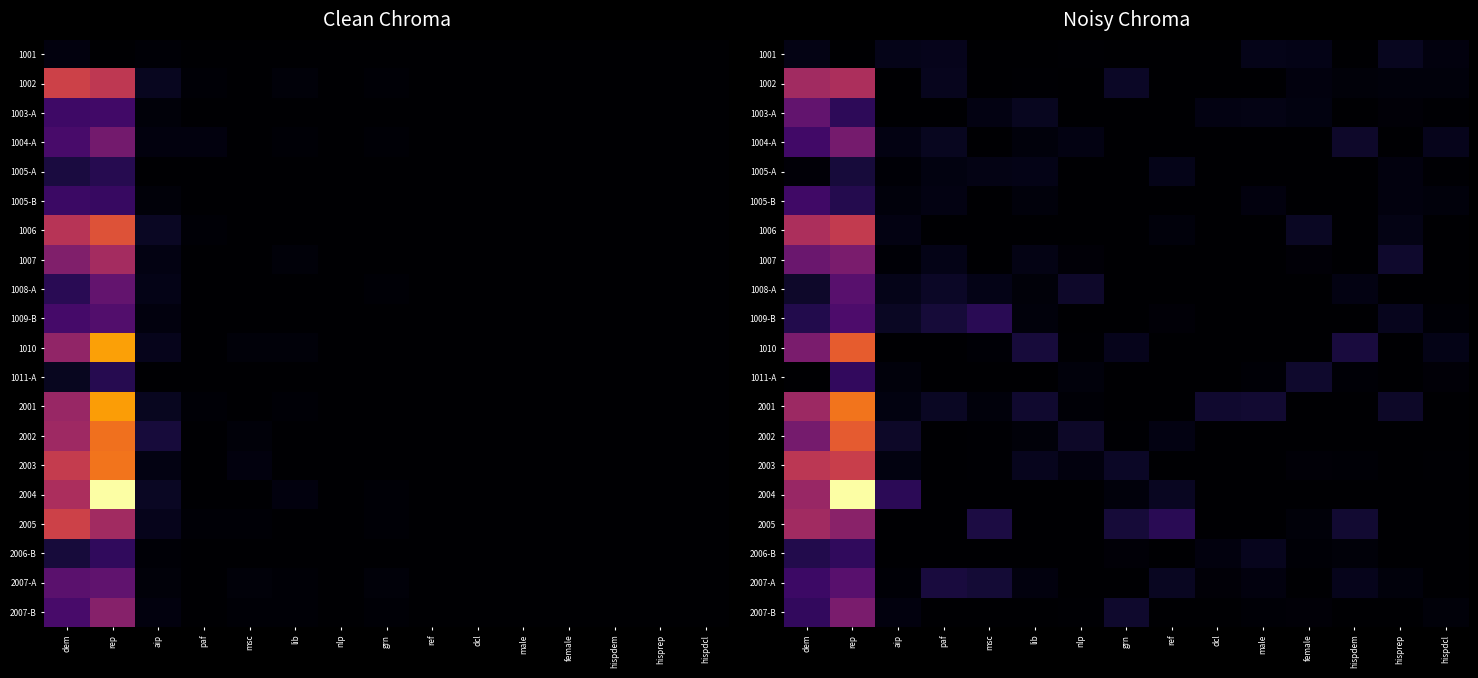

The 1002 series shows 0.0 at ref. True or false?

True